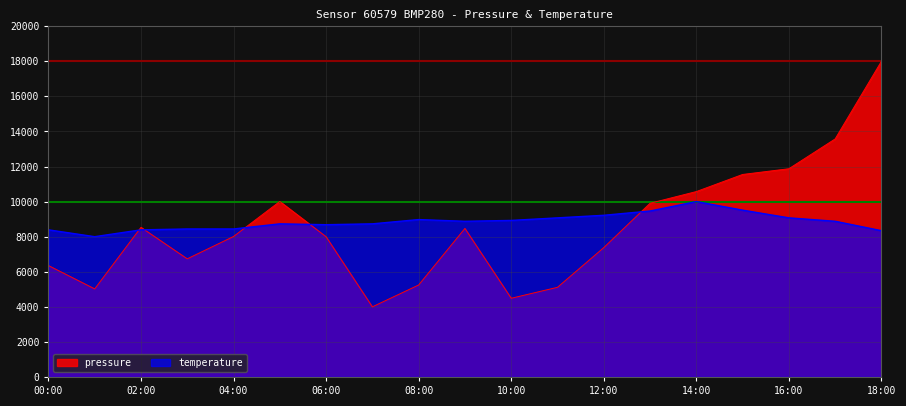

The temperature series shows 15513.6 at 10:00. True or false?

False